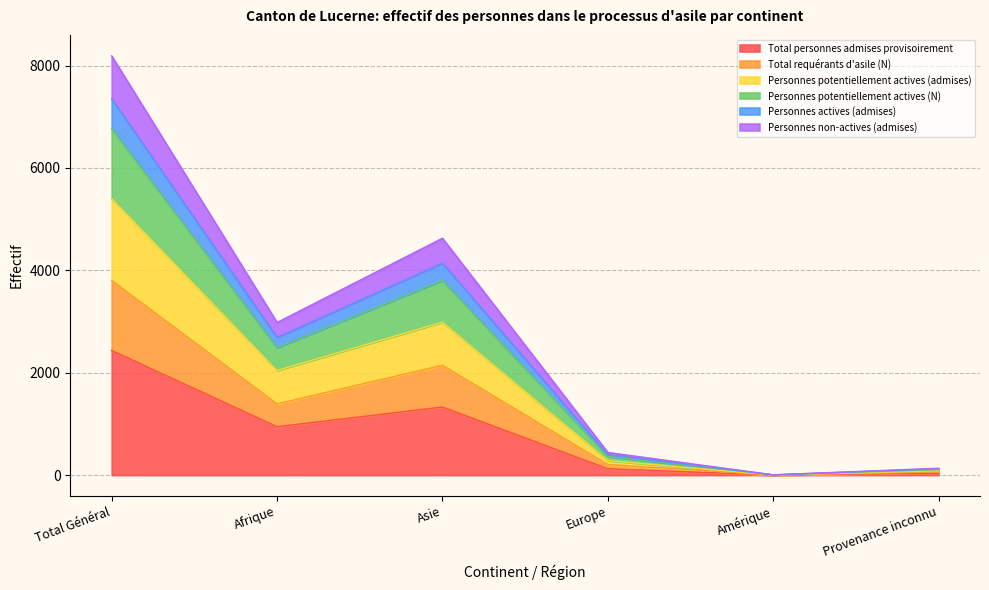

How many interior local peaks does the Total personnes admises provisoirement series have?

1